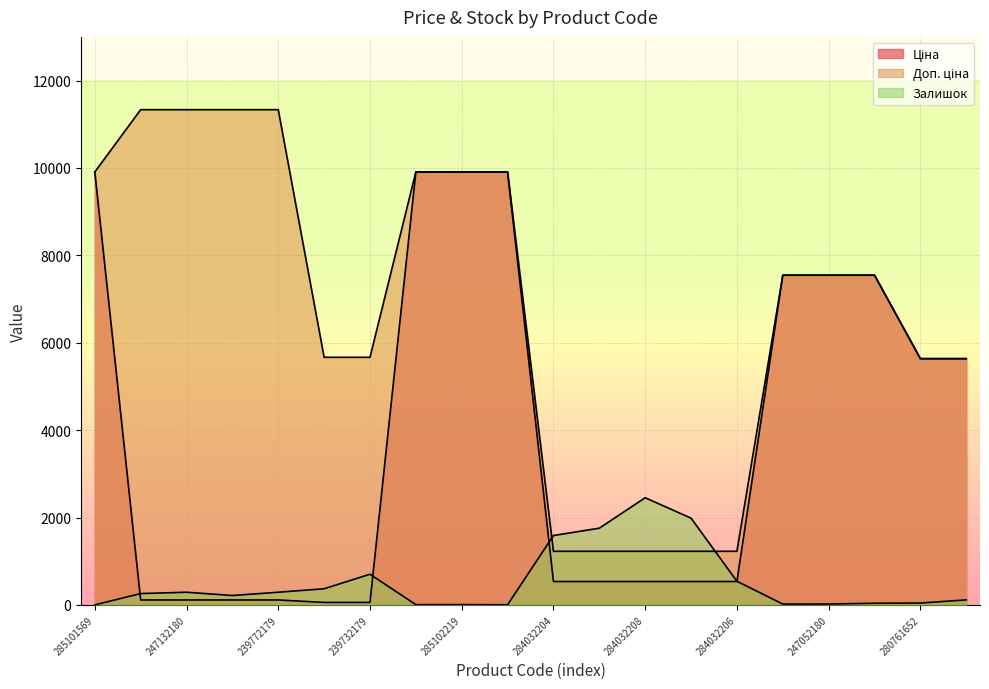

What is the highest value of the Ціна series?

9908.5